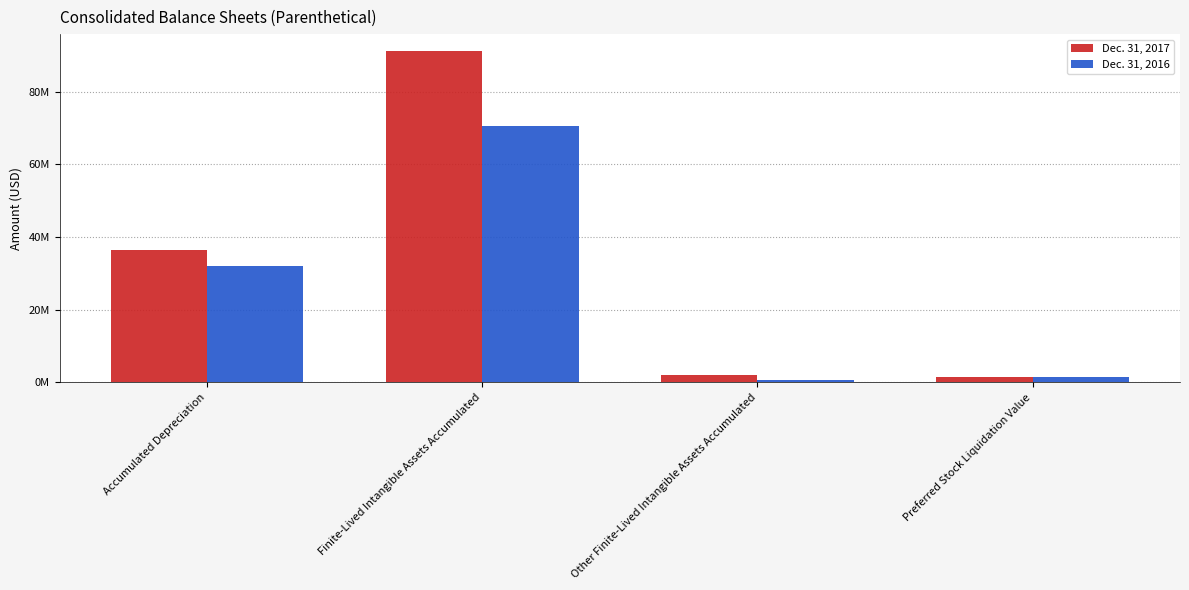

What is the value of the Dec. 31, 2016 bar at the 4th from the left?

1500000